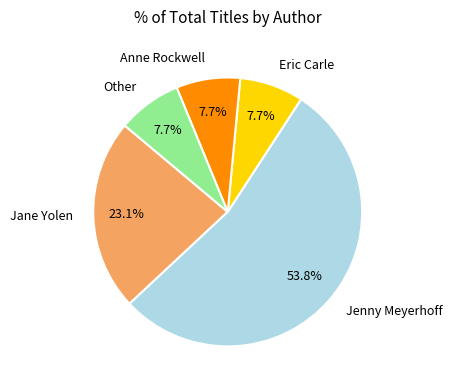

Approximately how many times larger is the value at Eric Carle compared to Anne Rockwell?

1.0